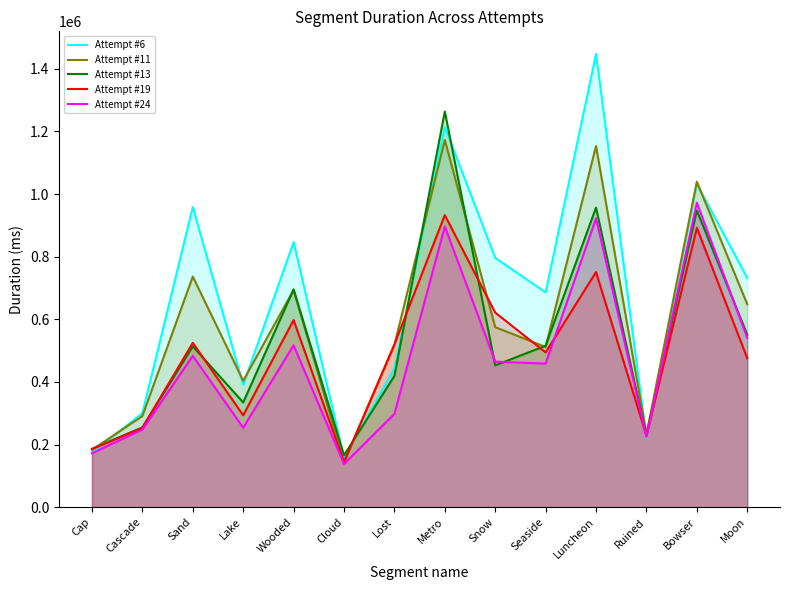

At which category does Attempt #6 reach its first local peak?

Sand